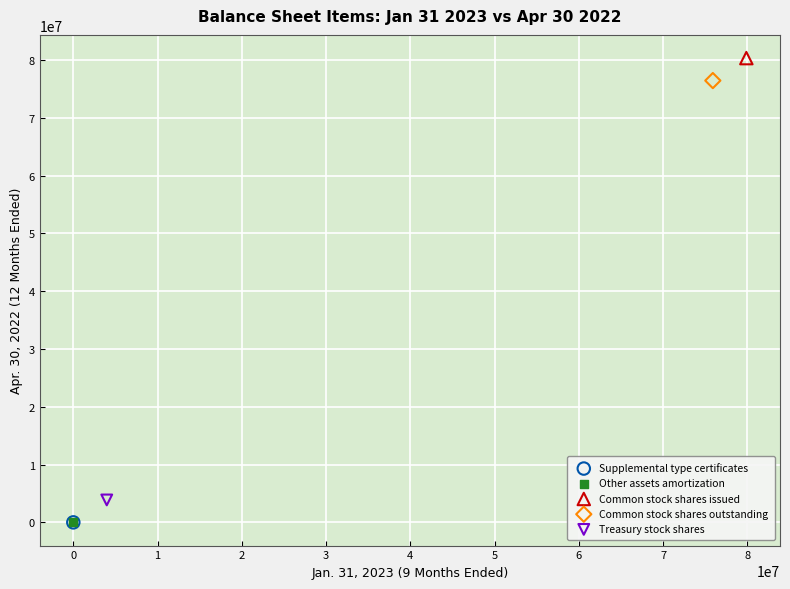

Which series contains the highest Y value?

Common stock shares issued